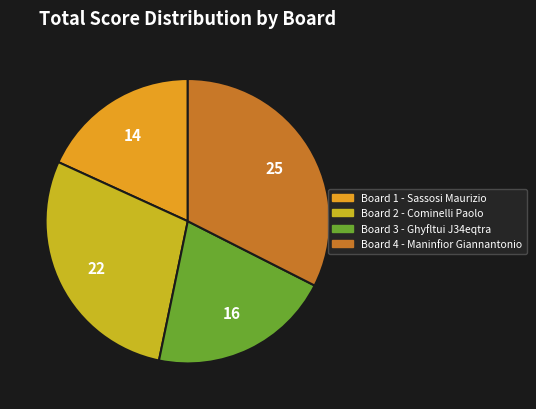

Combined, do Board 3 and Board 2 account for over 50%?

No